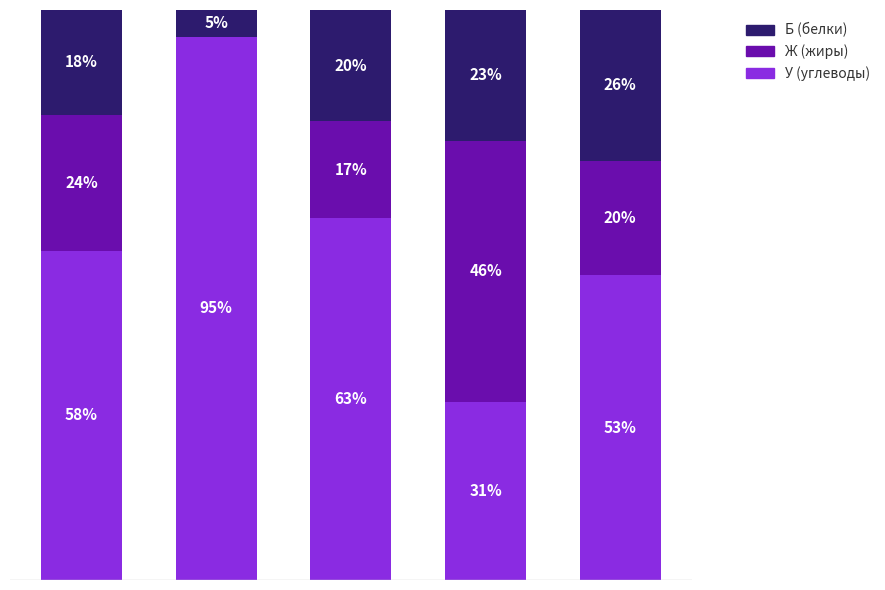

True or false: У (углеводы) has a value of 57.7 at ЗАВТРАК.

True